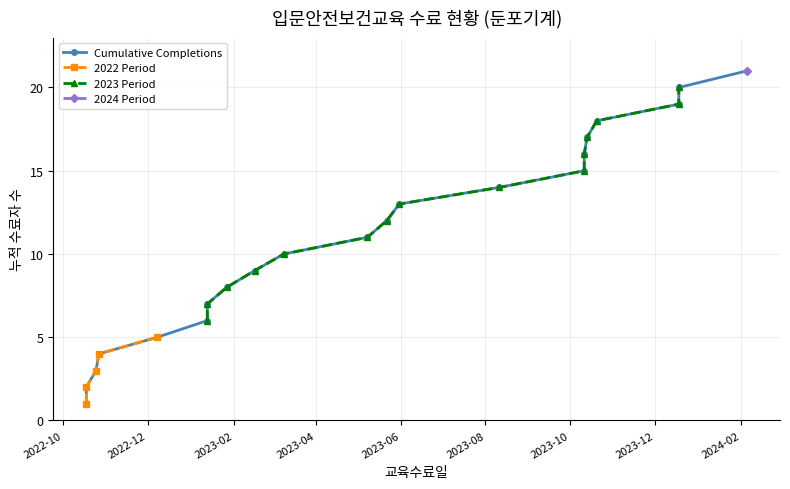

What is the sum of all values?

231